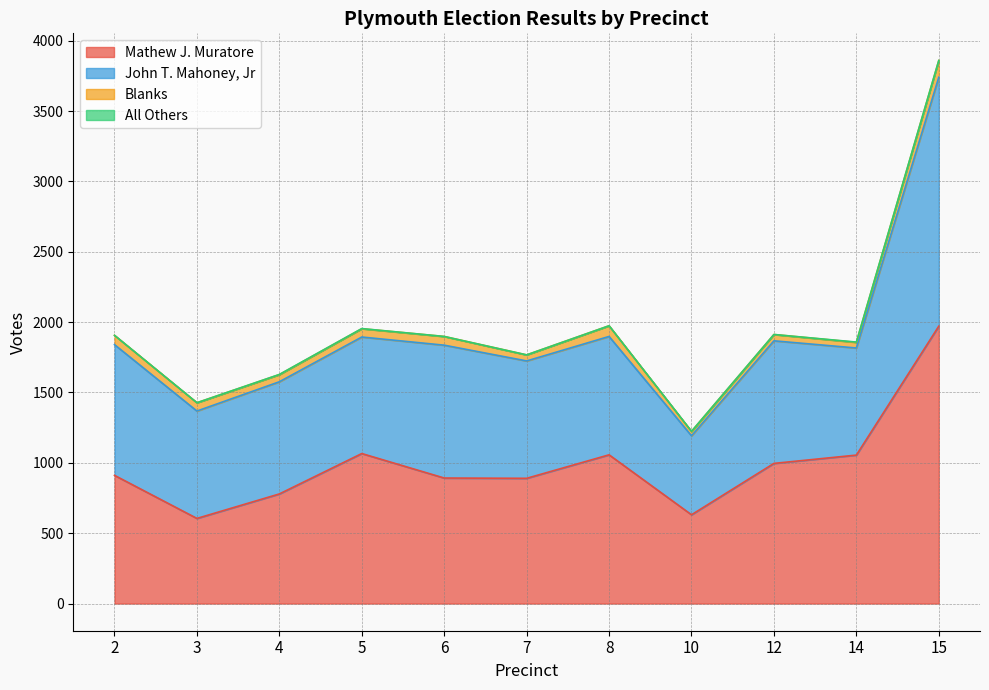

At how many categories does at least one series exceed 1241?

1